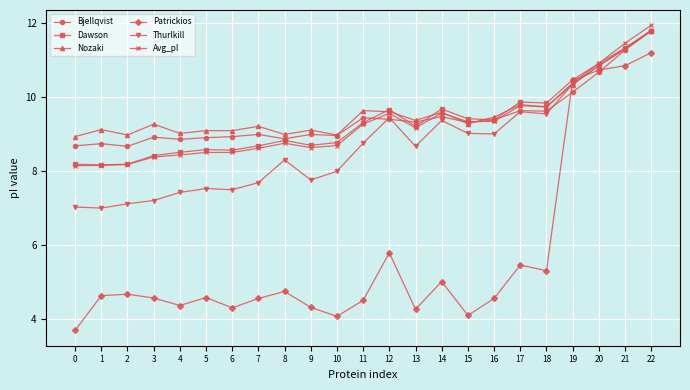

What is the smallest value displayed?

3.7